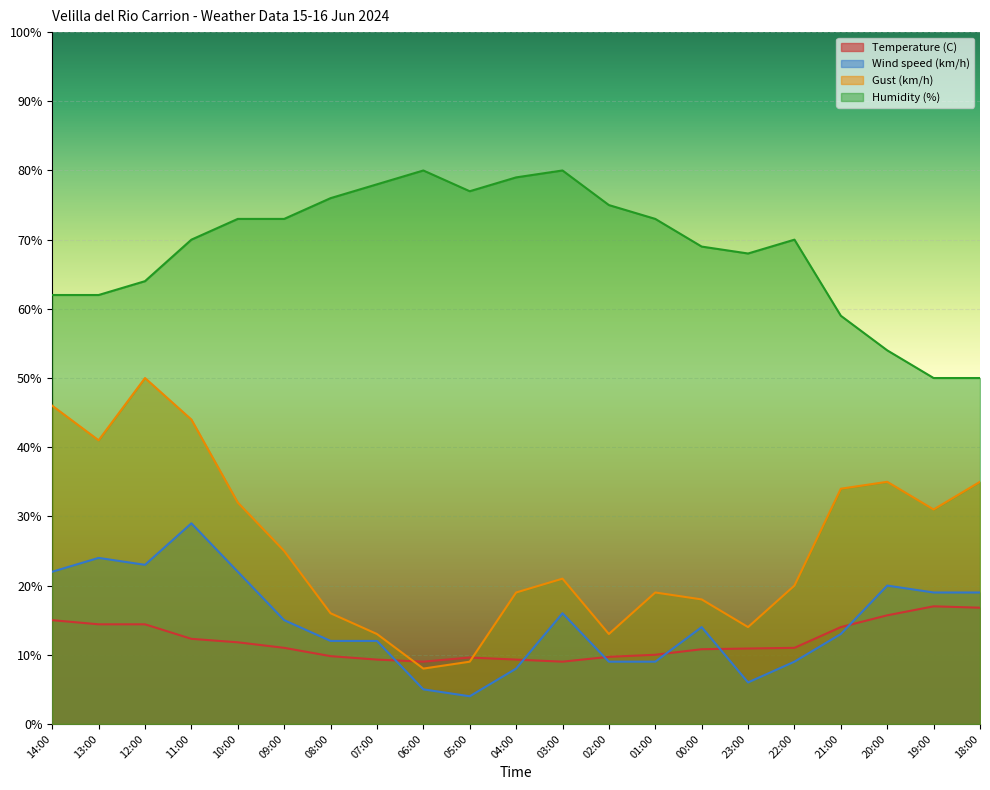

List the labels in order of Humidity (%) value, smallest first.

19:00, 18:00, 20:00, 21:00, 14:00, 13:00, 12:00, 23:00, 00:00, 11:00, 22:00, 10:00, 09:00, 01:00, 02:00, 08:00, 05:00, 07:00, 04:00, 06:00, 03:00